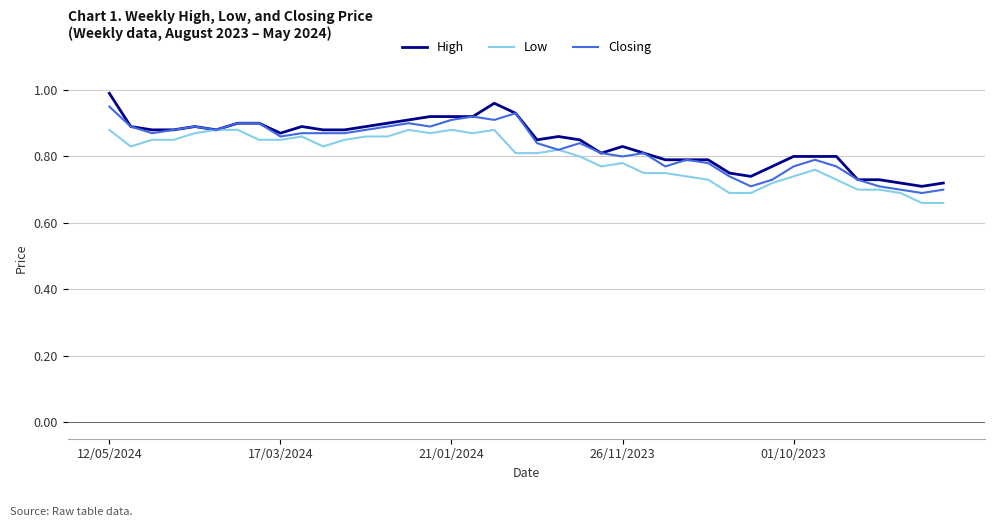

Reading left to right, extract all data points from this chart.

High: 1.0	0.9	0.9	0.9	0.9	0.9	0.9	0.9	0.9	0.9	0.9	0.9	0.9	0.9	0.9	0.9	0.9	0.9	1.0	0.9	0.8	0.9	0.8	0.8	0.8	0.8	0.8	0.8	0.8	0.8	0.7	0.8	0.8	0.8	0.8	0.7	0.7	0.7	0.7	0.7
Low: 0.9	0.8	0.8	0.8	0.9	0.9	0.9	0.8	0.8	0.9	0.8	0.8	0.9	0.9	0.9	0.9	0.9	0.9	0.9	0.8	0.8	0.8	0.8	0.8	0.8	0.8	0.8	0.7	0.7	0.7	0.7	0.7	0.7	0.8	0.7	0.7	0.7	0.7	0.7	0.7
Closing: 0.9	0.9	0.9	0.9	0.9	0.9	0.9	0.9	0.9	0.9	0.9	0.9	0.9	0.9	0.9	0.9	0.9	0.9	0.9	0.9	0.8	0.8	0.8	0.8	0.8	0.8	0.8	0.8	0.8	0.7	0.7	0.7	0.8	0.8	0.8	0.7	0.7	0.7	0.7	0.7